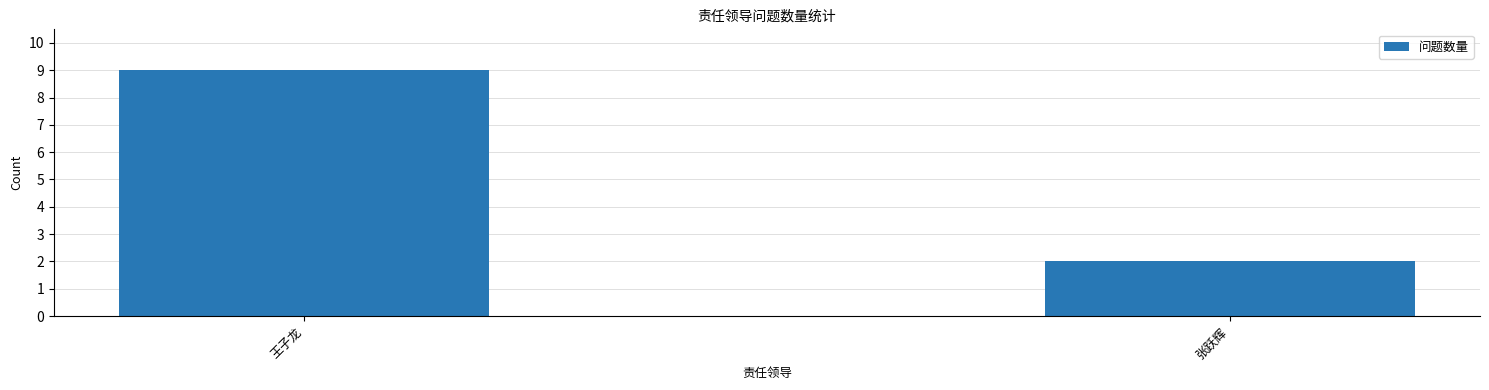

The chart shows a value of 4 at 王子龙. True or false?

False